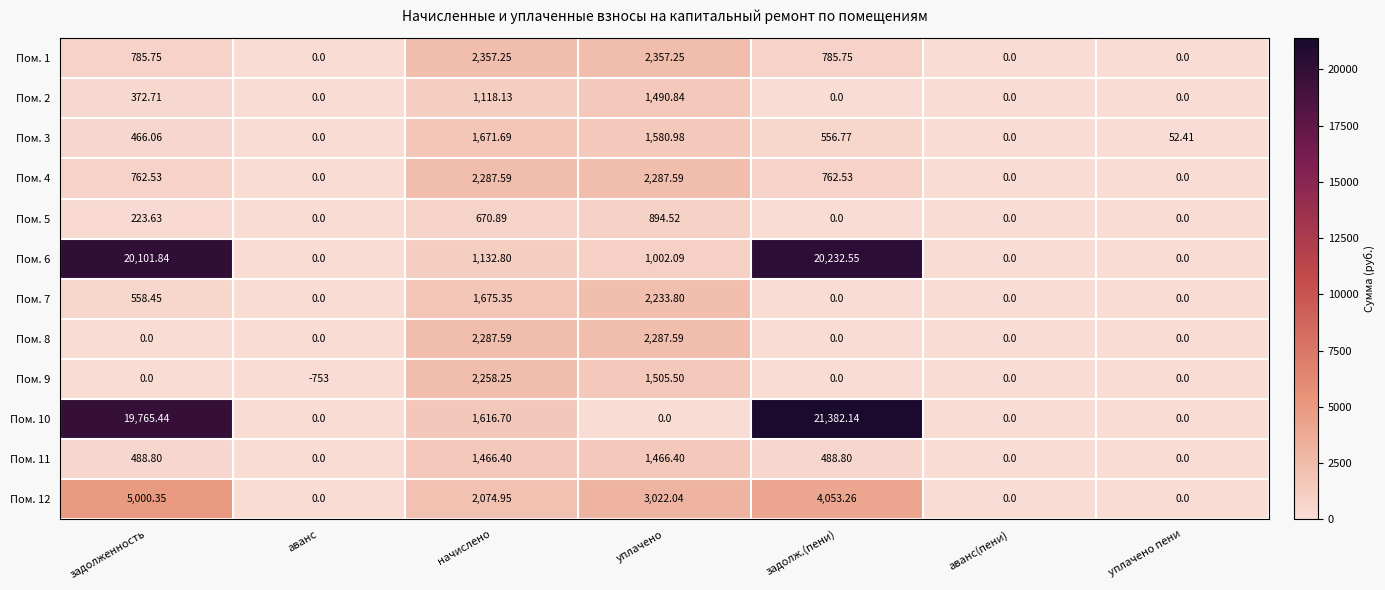

Which category has the lowest value across all series?

аванс